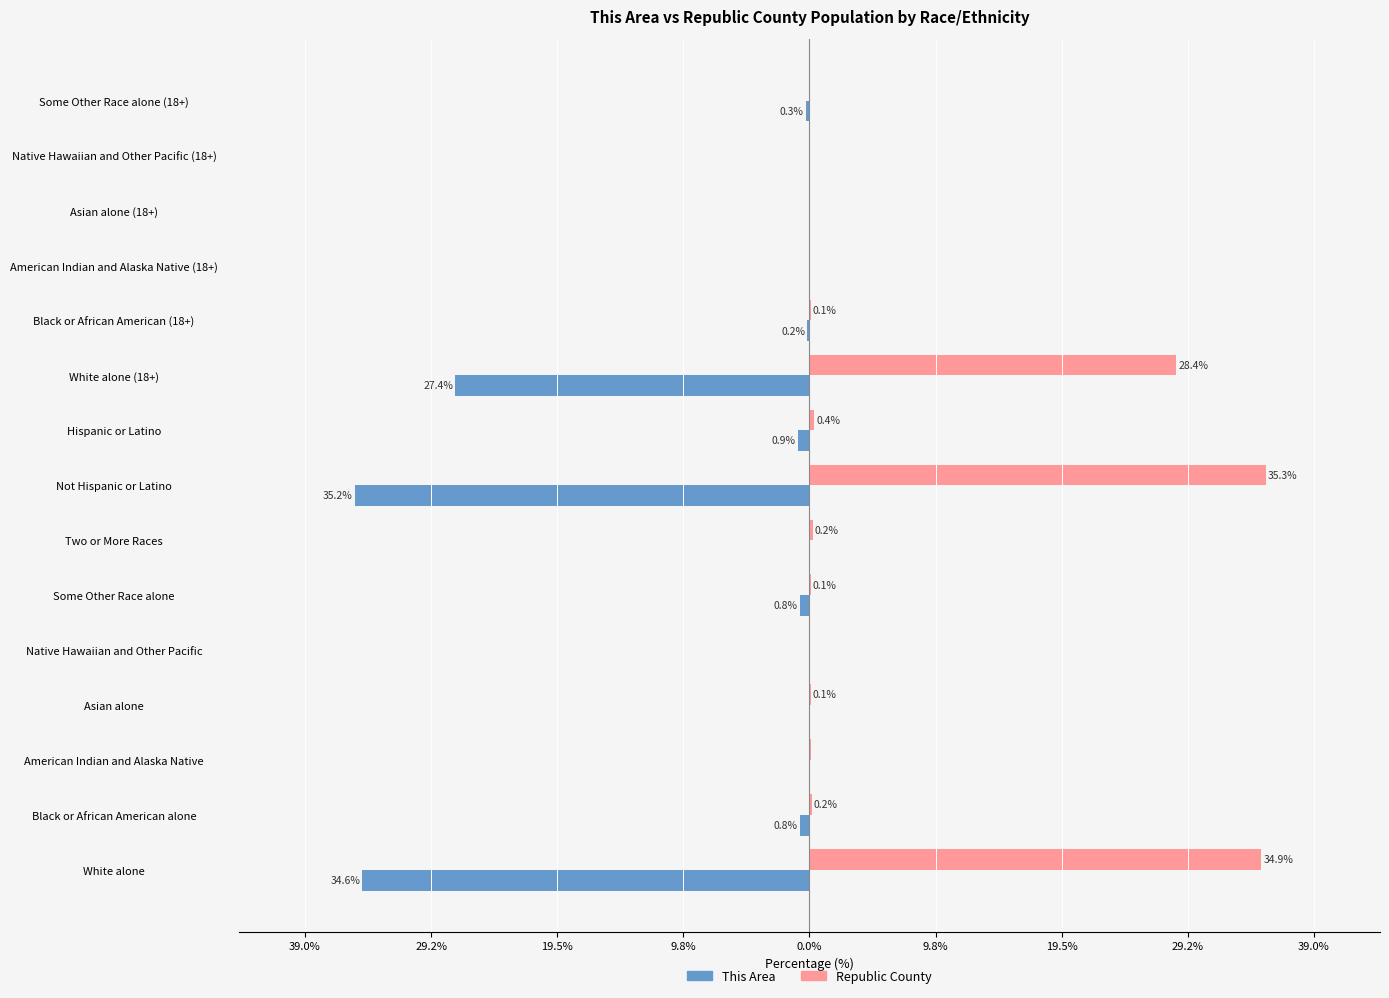

List the series in order of their peak value, highest first.

Republic County, This Area